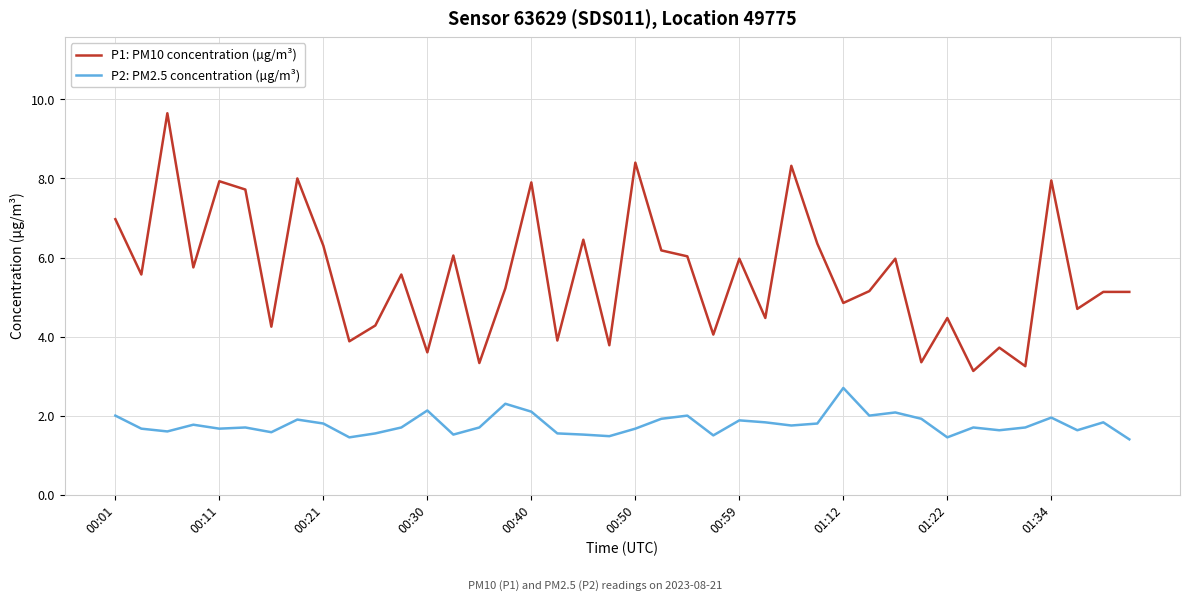

True or false: P2: PM2.5 concentration (µg/m³) and P1: PM10 concentration (µg/m³) cross at least once.

False